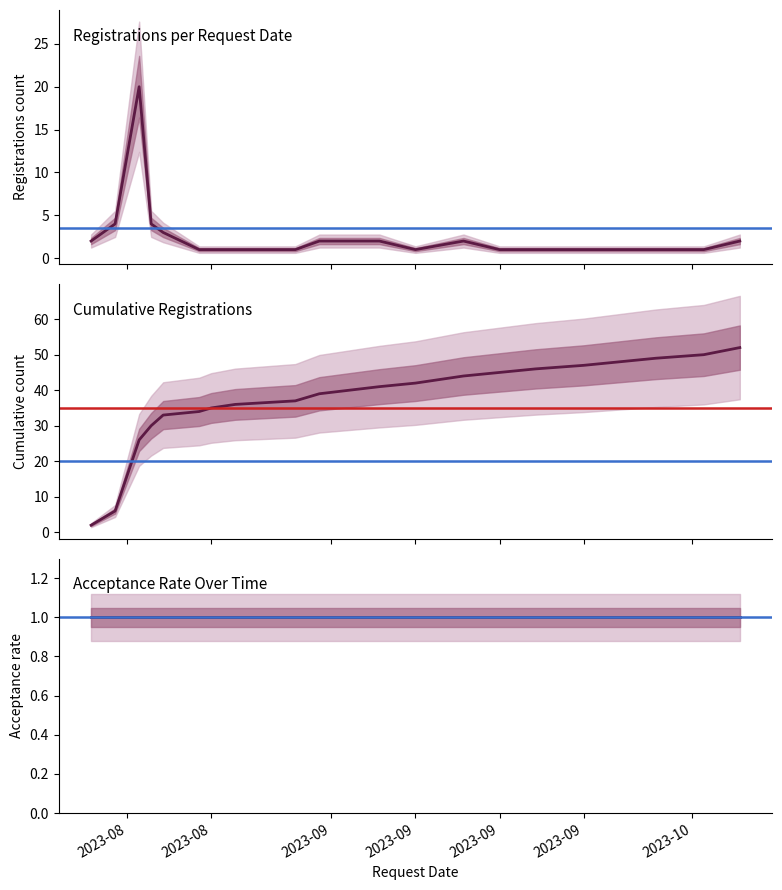

List the labels in order of Cumulative Count value, largest first.

2023-10-05, 2023-10-02, 2023-09-28, 2023-09-25, 2023-09-22, 2023-09-18, 2023-09-15, 2023-09-12, 2023-09-08, 2023-09-05, 2023-08-31, 2023-08-29, 2023-08-24, 2023-08-22, 2023-08-21, 2023-08-18, 2023-08-17, 2023-08-16, 2023-08-14, 2023-08-12